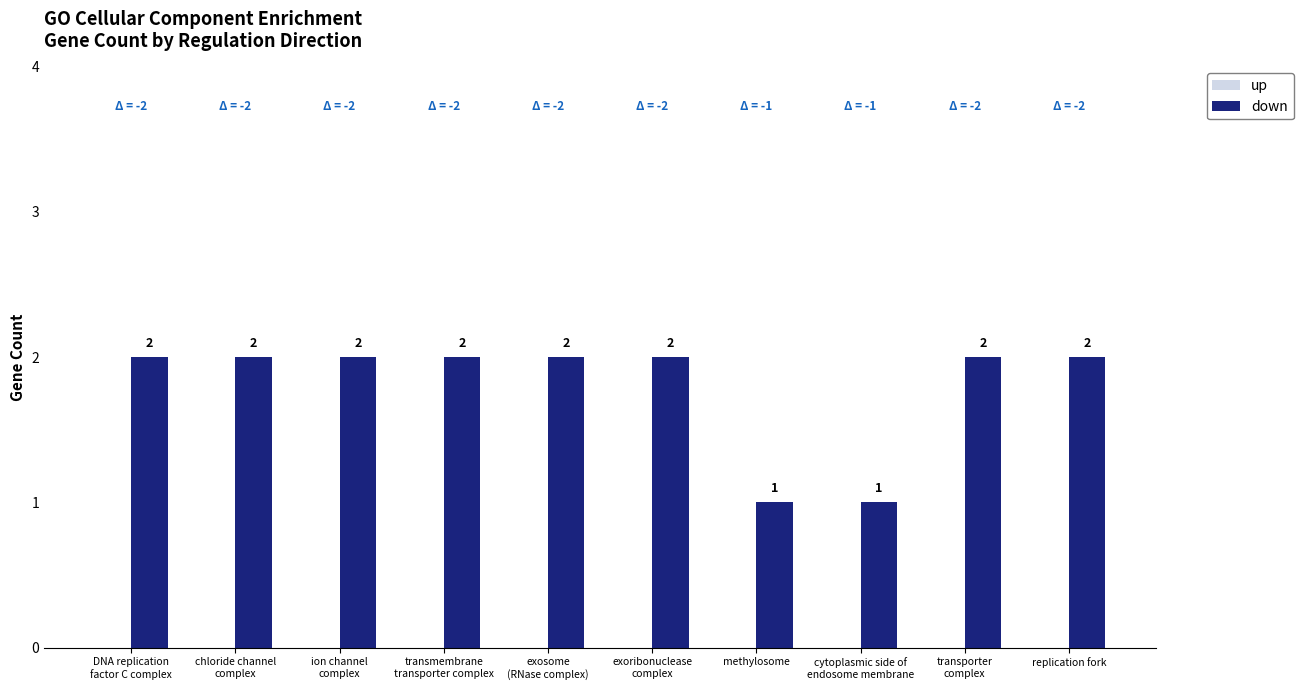

What is the sum of all values?

18